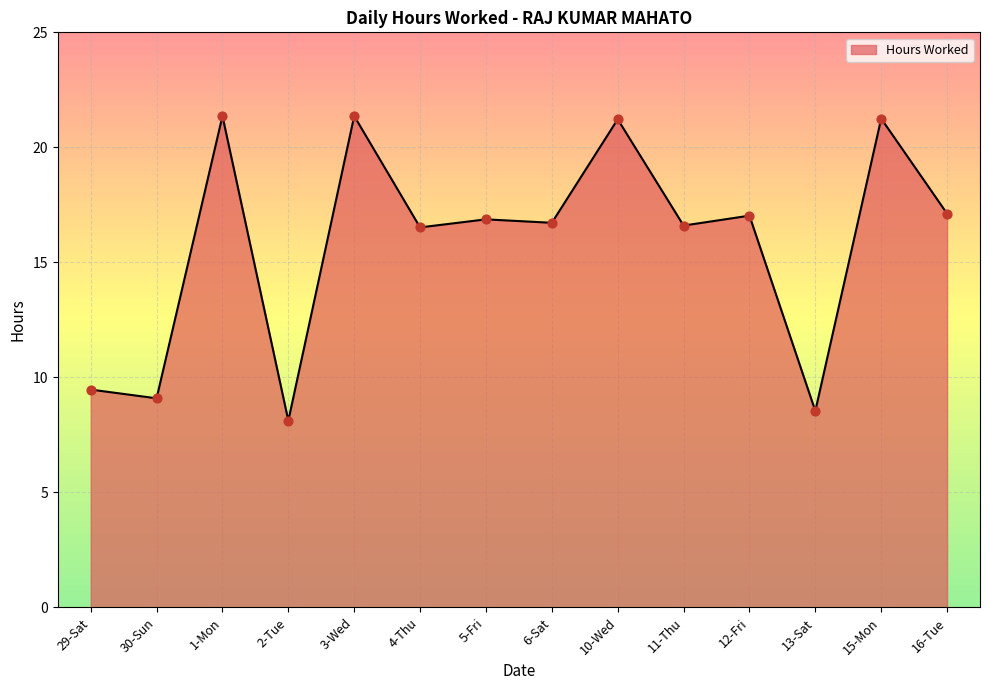

What is the change in value from 6-Sat to 13-Sat?

-8.2